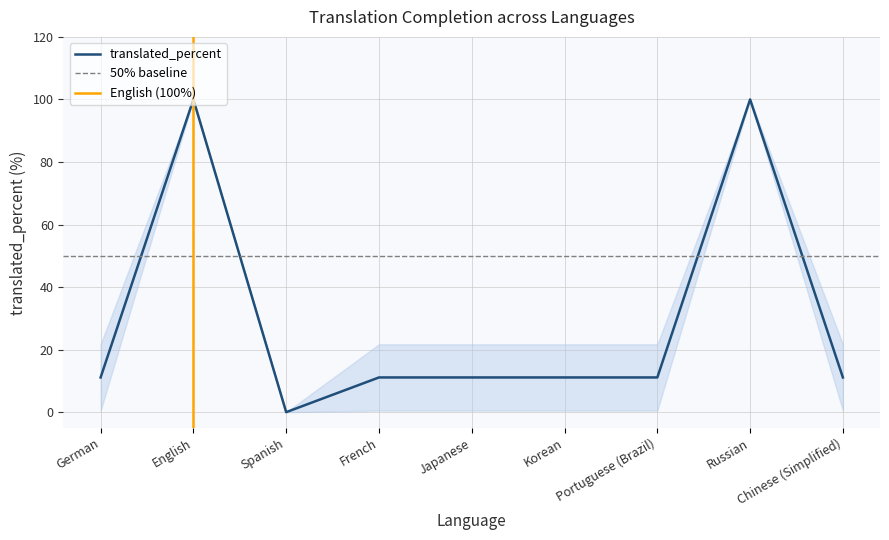

The translated_percent series shows 11.1 at Chinese (Simplified). True or false?

True